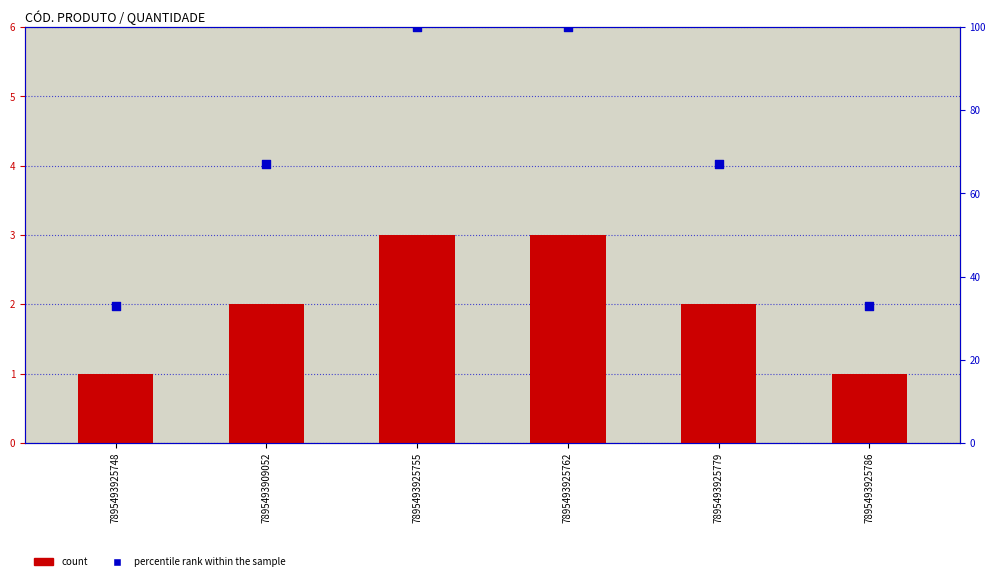

Is the value of percentile rank within the sample at 7895493909052 greater than the value of count at 7895493925786?

Yes